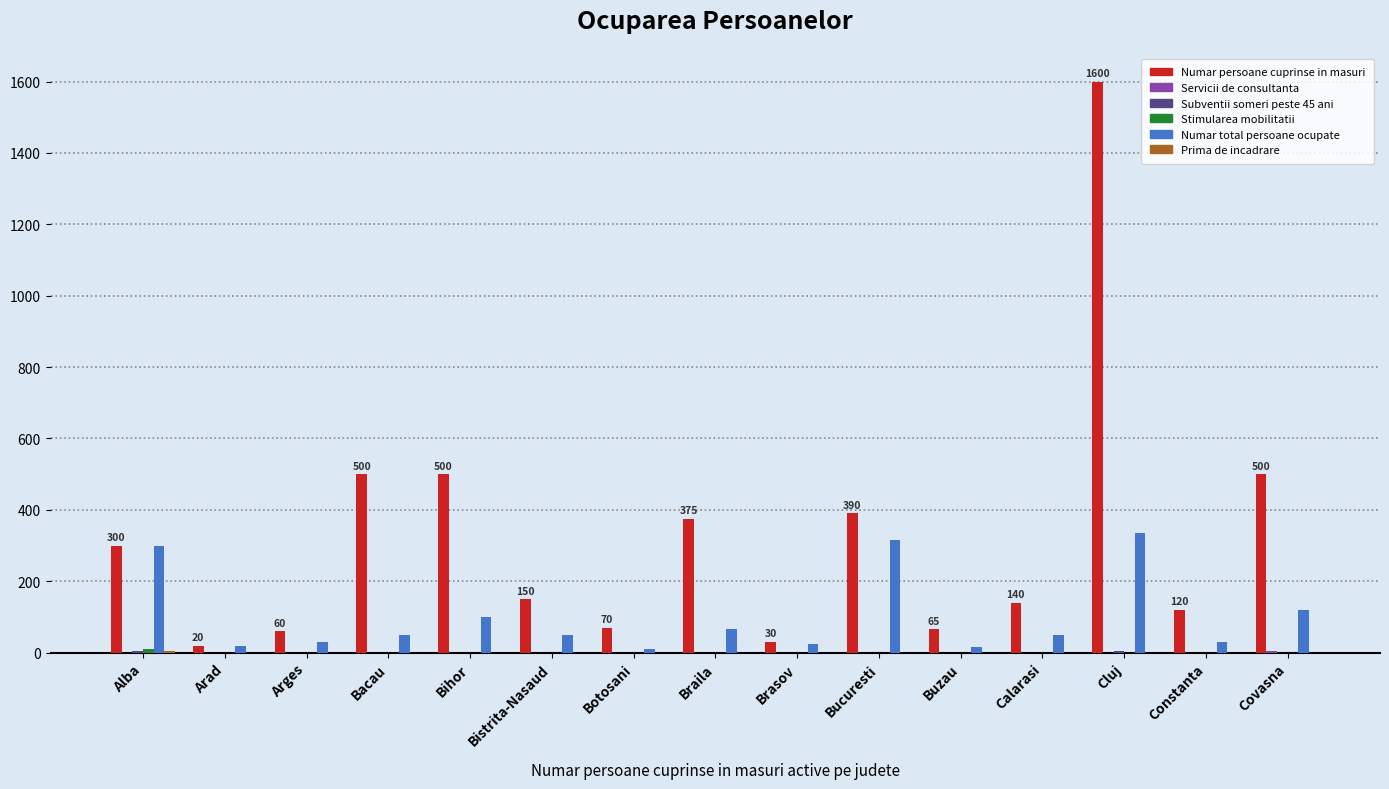

The value of Numar persoane cuprinse in masuri at Bacau is 241. True or false?

False